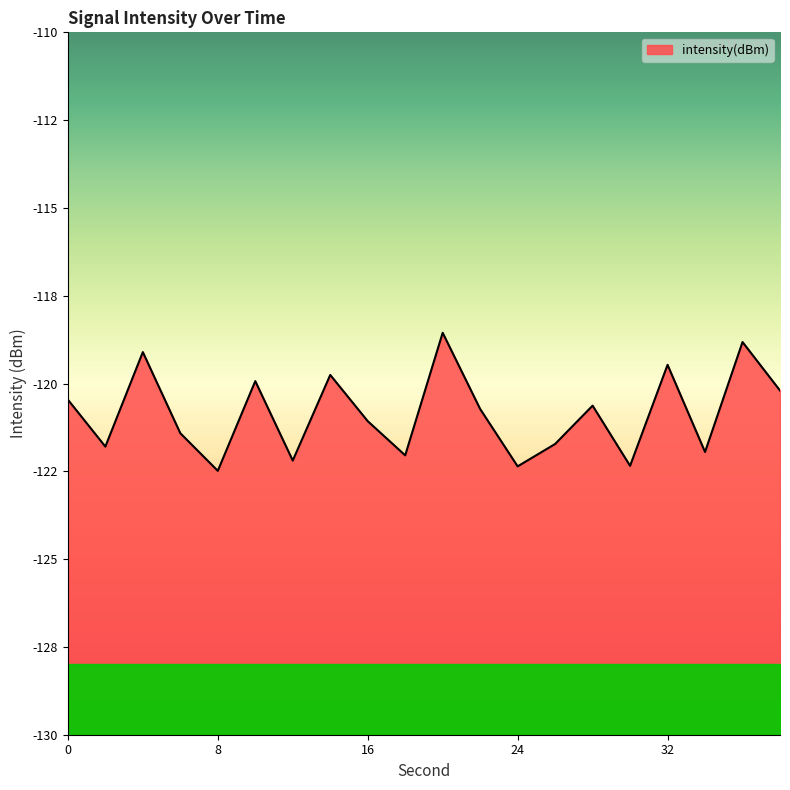

Reading left to right, list all the values displayed in this chart.

-120.5	-121.8	-119.1	-121.4	-122.5	-119.9	-122.2	-119.8	-121.1	-122.0	-118.6	-120.7	-122.4	-121.7	-120.6	-122.3	-119.5	-121.9	-118.8	-120.2